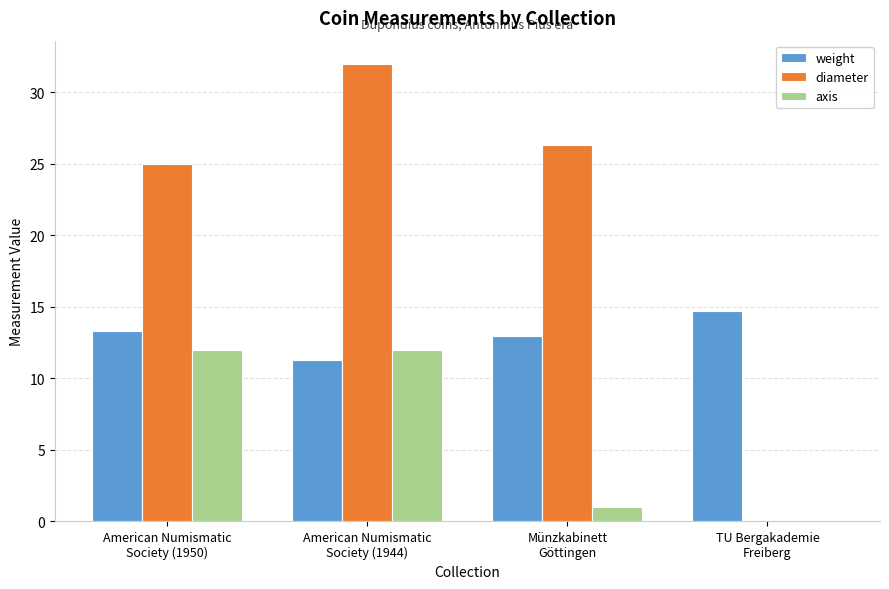

What is the maximum value shown in the chart?

32.0